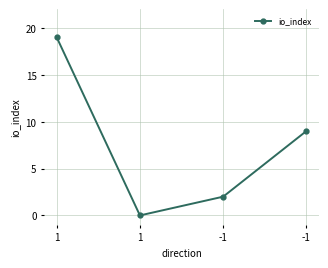

How many data points are less than 9?

2